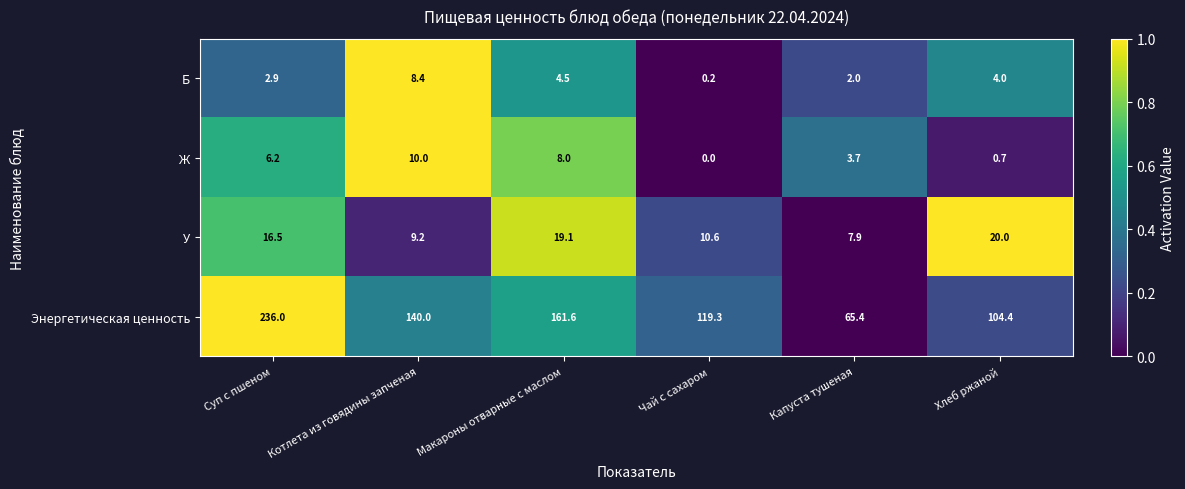

What is the sum of the Б values at Чай с сахаром and Суп с пшеном?

3.1